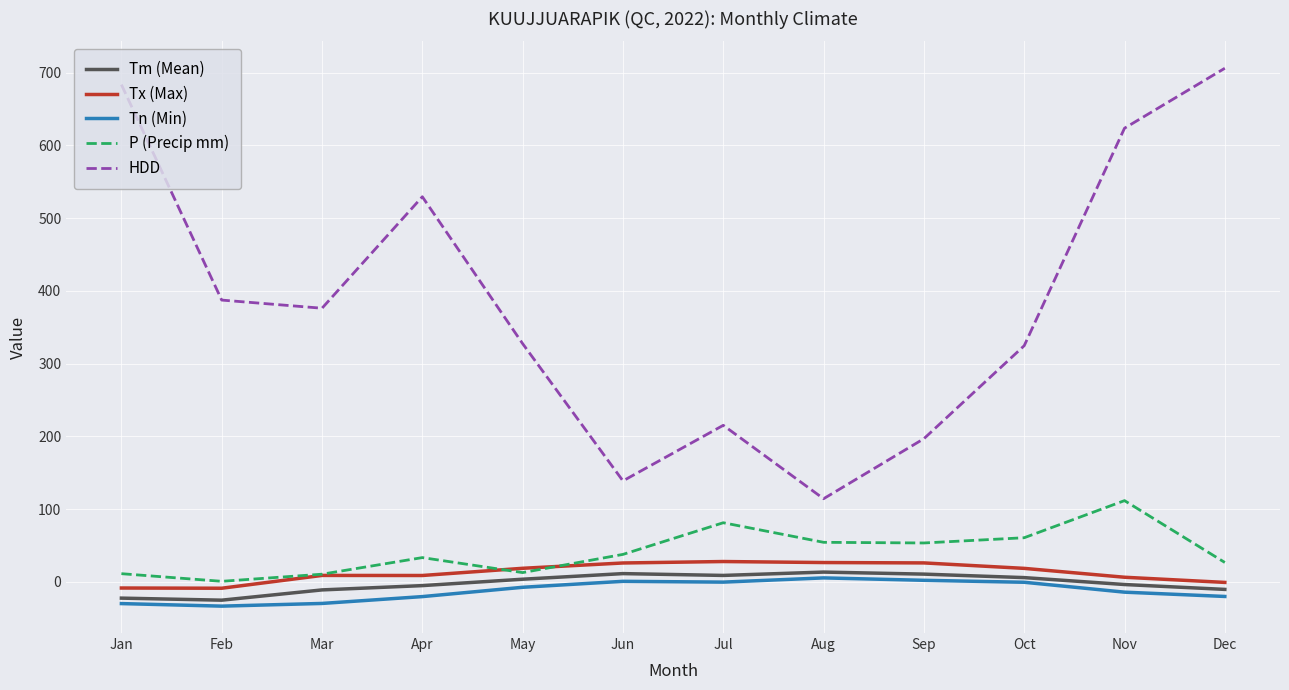

True or false: P (Precip mm) and Tm (Mean) intersect in this chart.

False